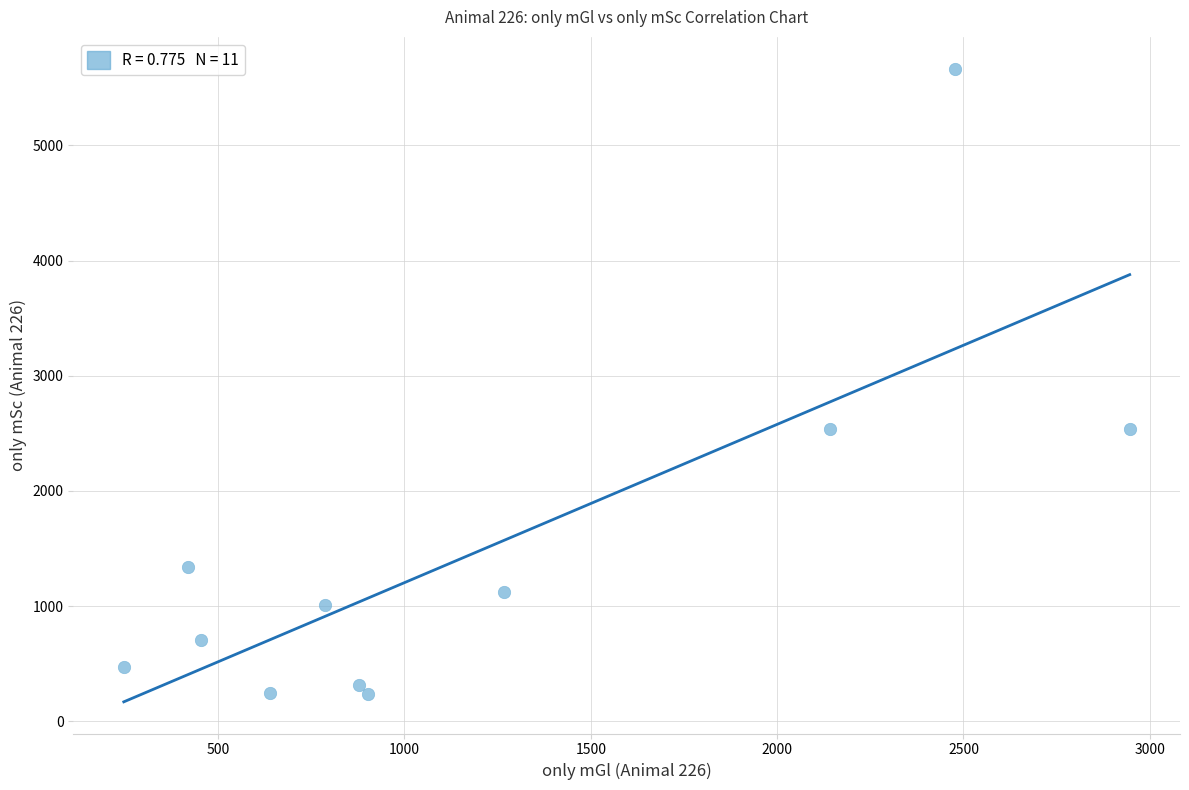

What is the average Y value?

1473